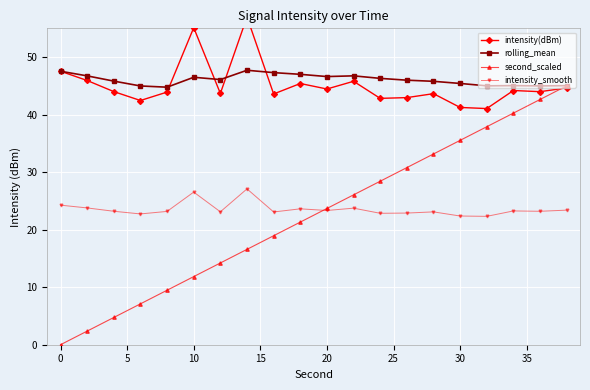

The value of second_scaled at 30 is 58.9. True or false?

False